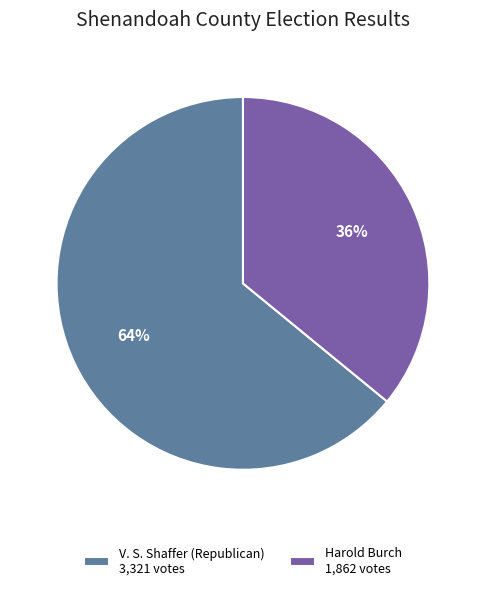

How many segments does this pie chart have?

2